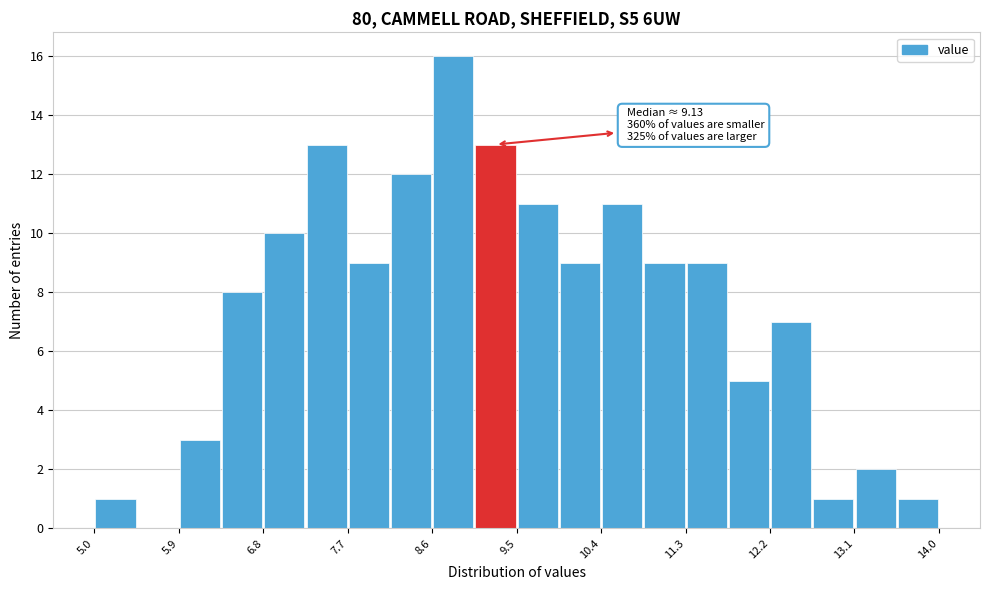

Over which range of the x-axis is the bar tallest?

8.6 to 9.0